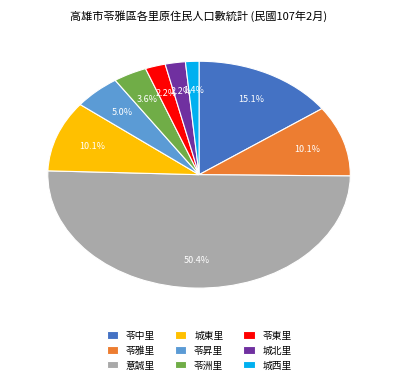

To the nearest percent, what portion does 城東里 represent?

10%